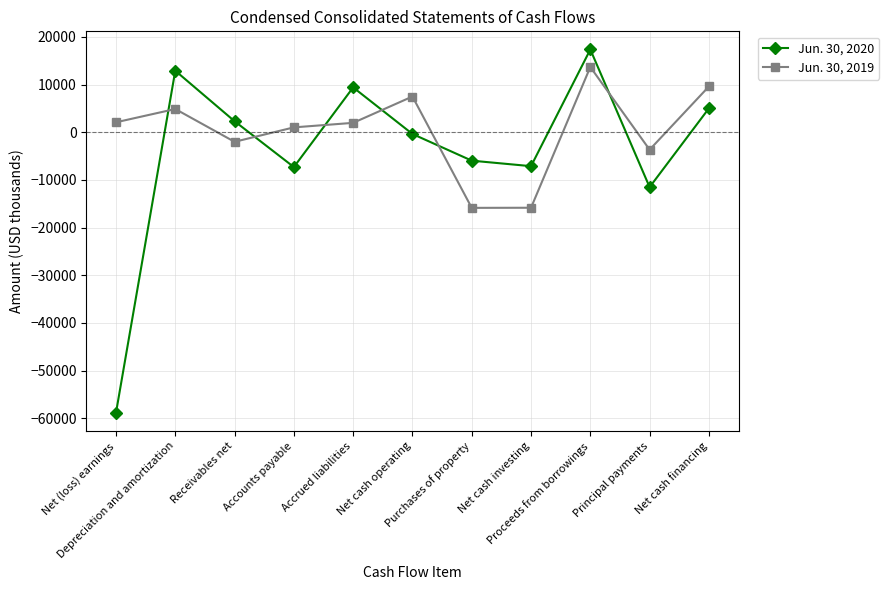

The Jun. 30, 2019 series shows -3669 at Principal payments. True or false?

True